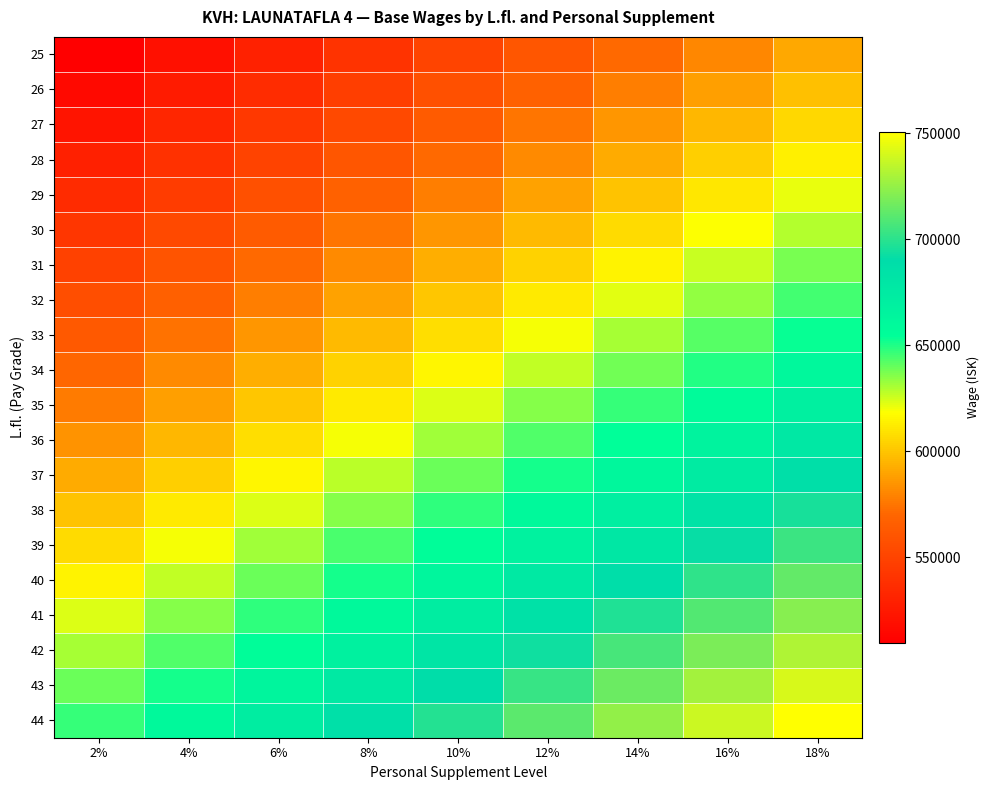

Which has a higher value, 18% or 10%?

18%